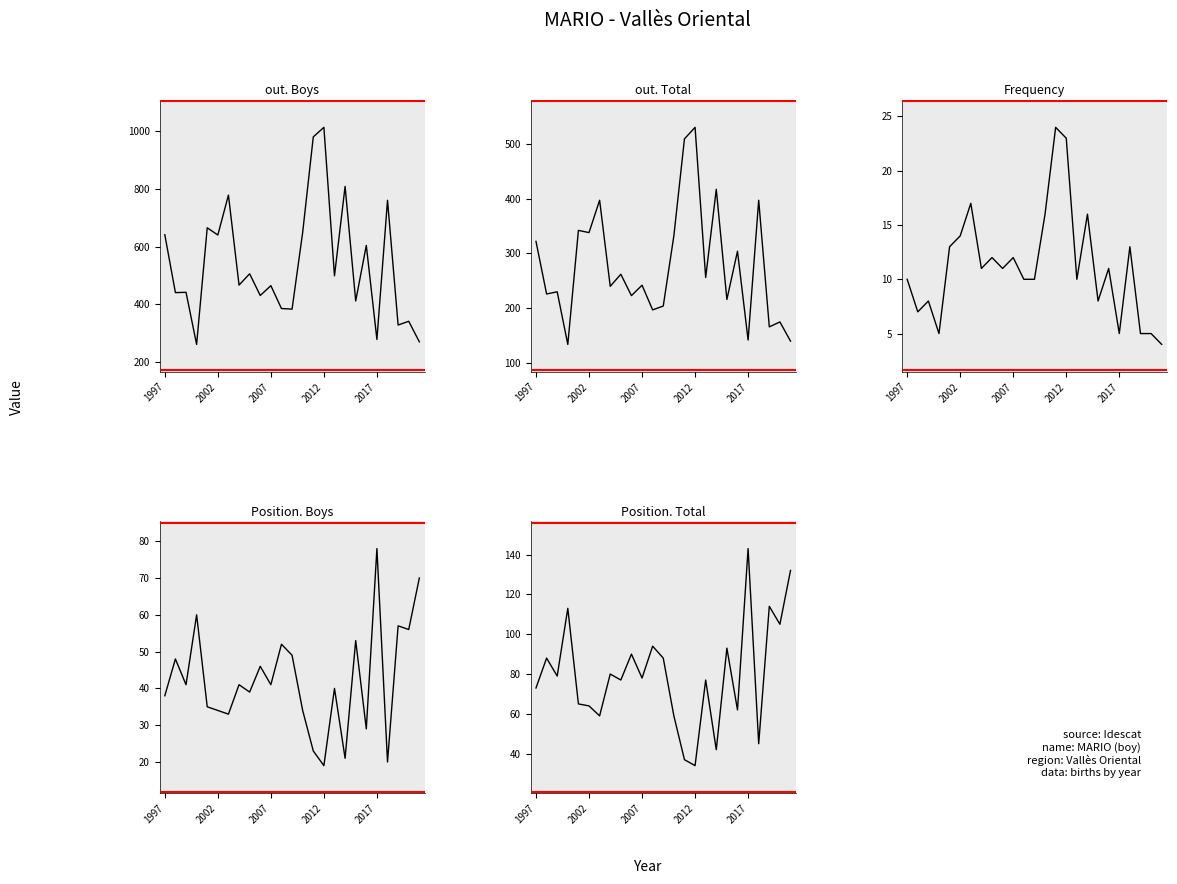

The out. Boys series shows 386 at 11. True or false?

True